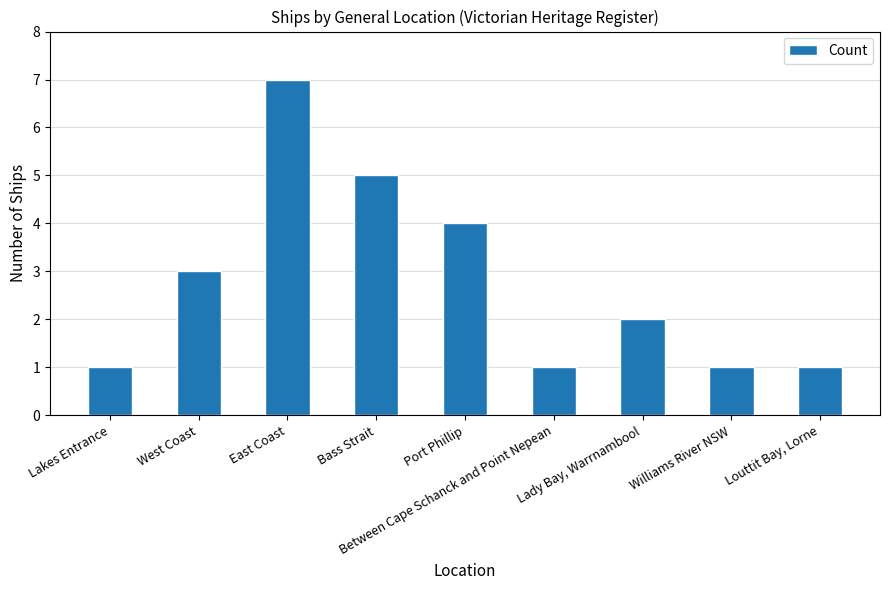

Approximately how many times larger is the value at Louttit Bay, Lorne compared to Lady Bay, Warrnambool?

0.5